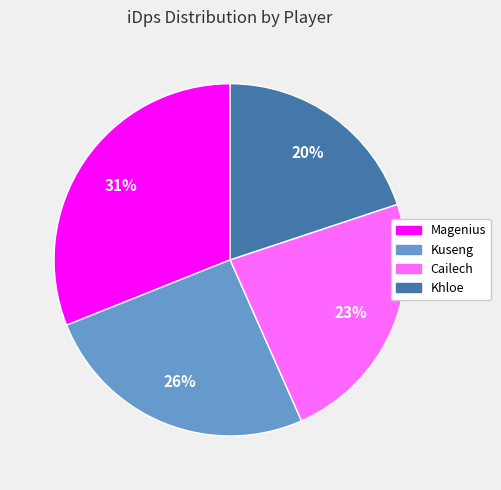

Rank the categories by value from lowest to highest.

Khloe, Cailech, Kuseng, Magenius